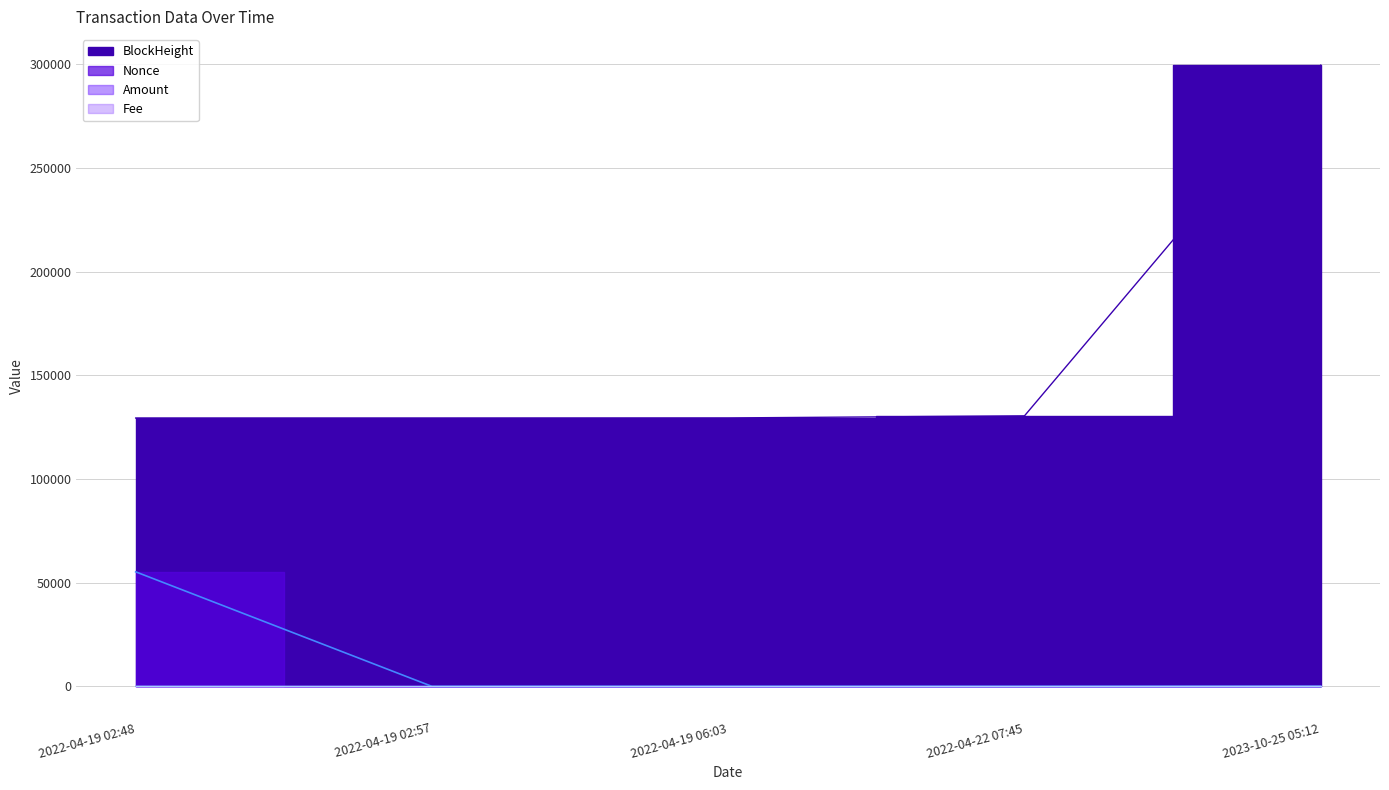

Reading left to right, extract all data points from this chart.

BlockHeight: 2022-04-19 02:48=129432.0	2022-04-19 02:57=129435.0	2022-04-19 06:03=129479.0	2022-04-22 07:45=130482.0	2023-10-25 05:12=299626.0
Nonce: 2022-04-19 02:48=55250.0	2022-04-19 02:57=0.0	2022-04-19 06:03=1.0	2022-04-22 07:45=2.0	2023-10-25 05:12=3.0
Amount: 2022-04-19 02:48=105.1	2022-04-19 02:57=1.1	2022-04-19 06:03=0.0	2022-04-22 07:45=0.0	2023-10-25 05:12=102.9
Fee: 2022-04-19 02:48=0.1	2022-04-19 02:57=0.0	2022-04-19 06:03=0.0	2022-04-22 07:45=0.0	2023-10-25 05:12=0.0